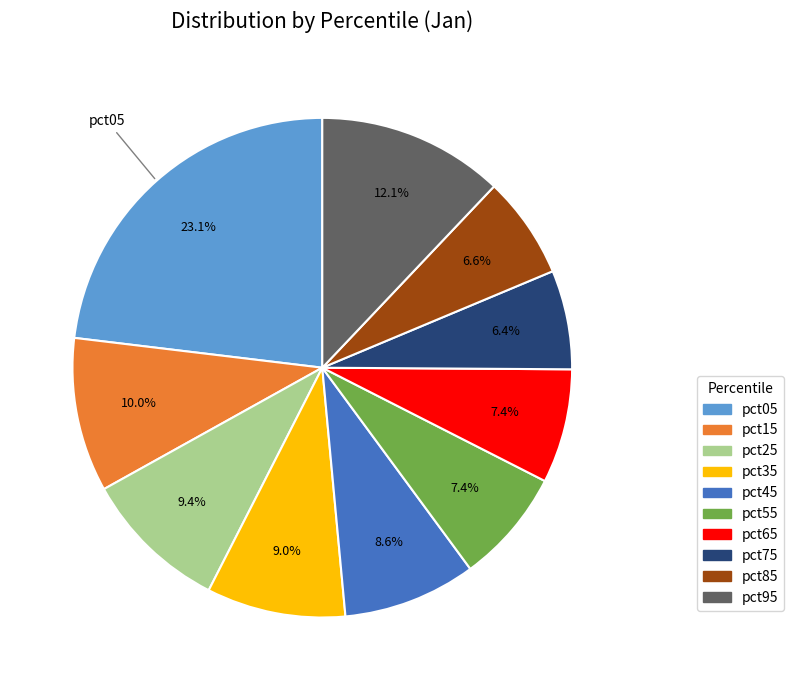

To the nearest percent, what is the combined percentage of pct55 and pct25?

17%